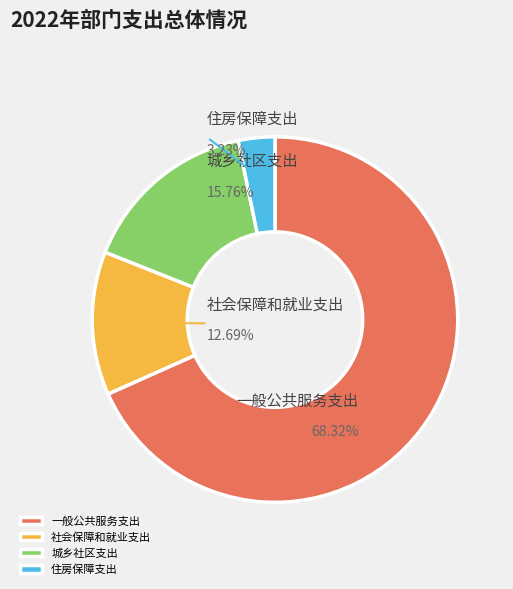

Is it true that 住房保障支出 is 1% of the pie?

False